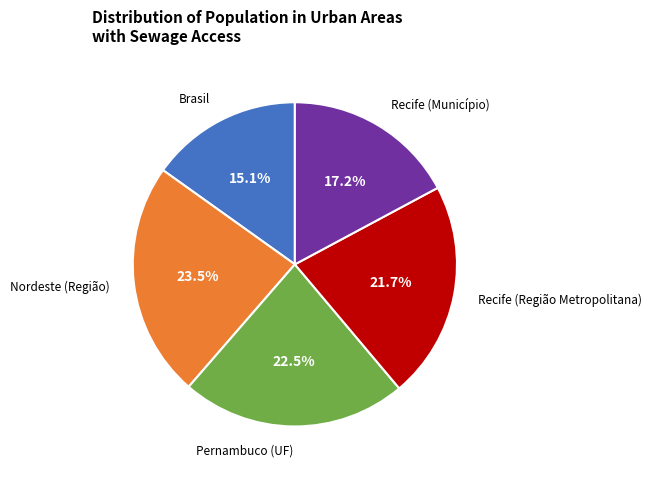

To the nearest percent, what percentage of the pie is Recife (Município)?

17%